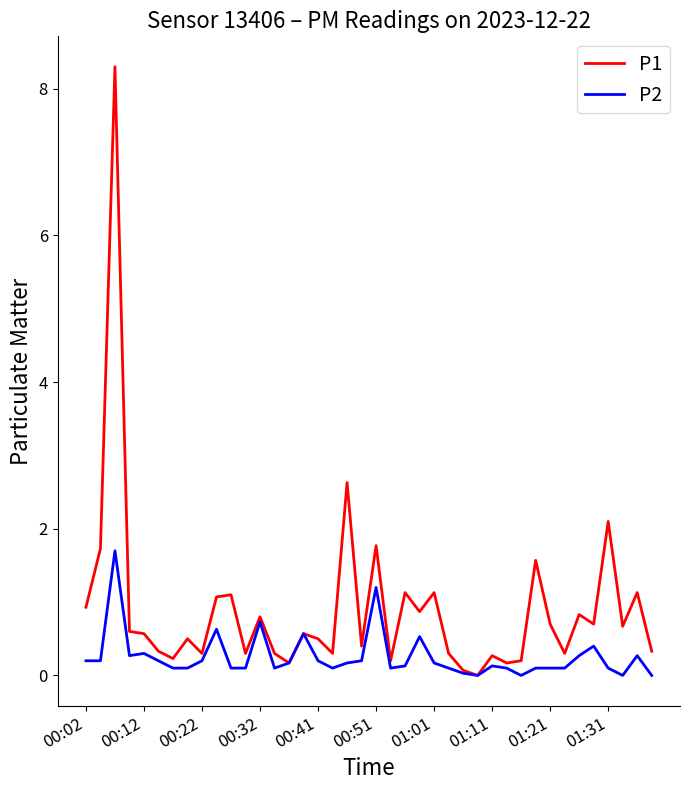

What is the difference between the maximum and minimum values in the P2 series?

1.7